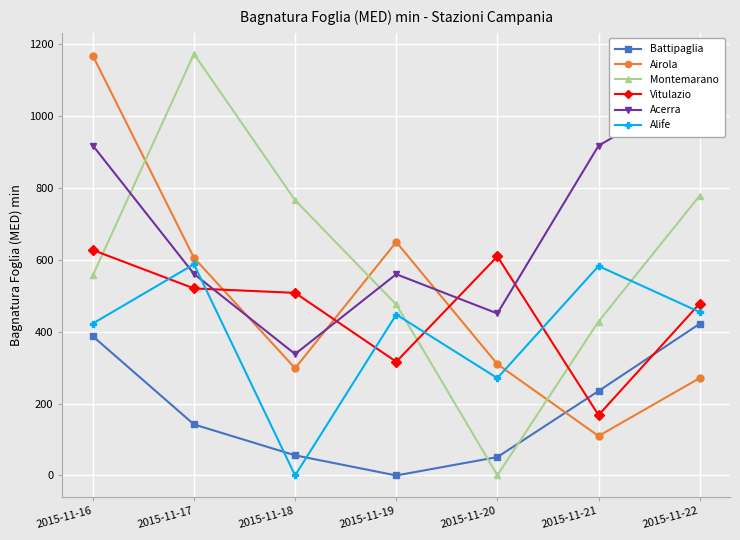

Which has a higher value, 2015-11-16 or 2015-11-18?

2015-11-16